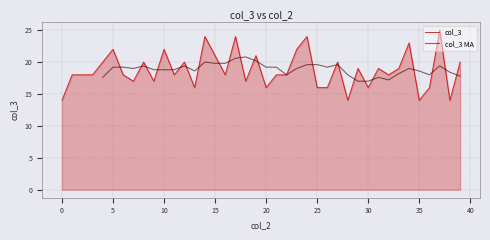

Approximately how many times larger is the value at 20 compared to 28?

1.1